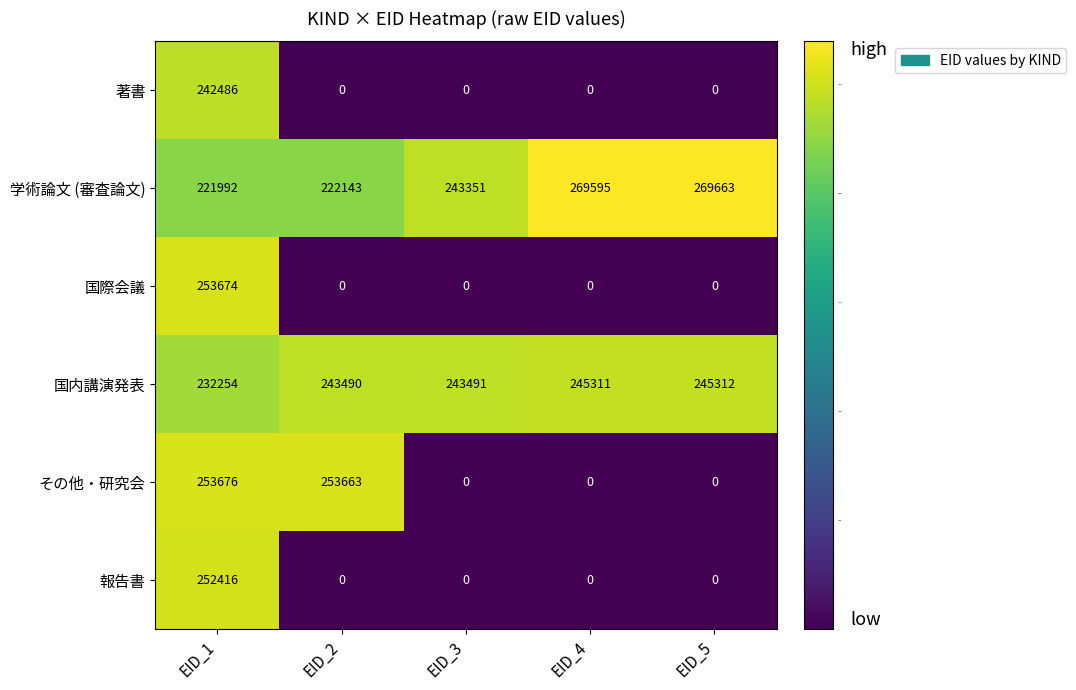

Reading left to right, transcribe all the data shown in this chart.

著書: EID_1=242486	EID_2=0	EID_3=0	EID_4=0	EID_5=0
学術論文 (審査論文): EID_1=221992	EID_2=222143	EID_3=243351	EID_4=269595	EID_5=269663
国際会議: EID_1=253674	EID_2=0	EID_3=0	EID_4=0	EID_5=0
国内講演発表: EID_1=232254	EID_2=243490	EID_3=243491	EID_4=245311	EID_5=245312
その他・研究会: EID_1=253676	EID_2=253663	EID_3=0	EID_4=0	EID_5=0
報告書: EID_1=252416	EID_2=0	EID_3=0	EID_4=0	EID_5=0